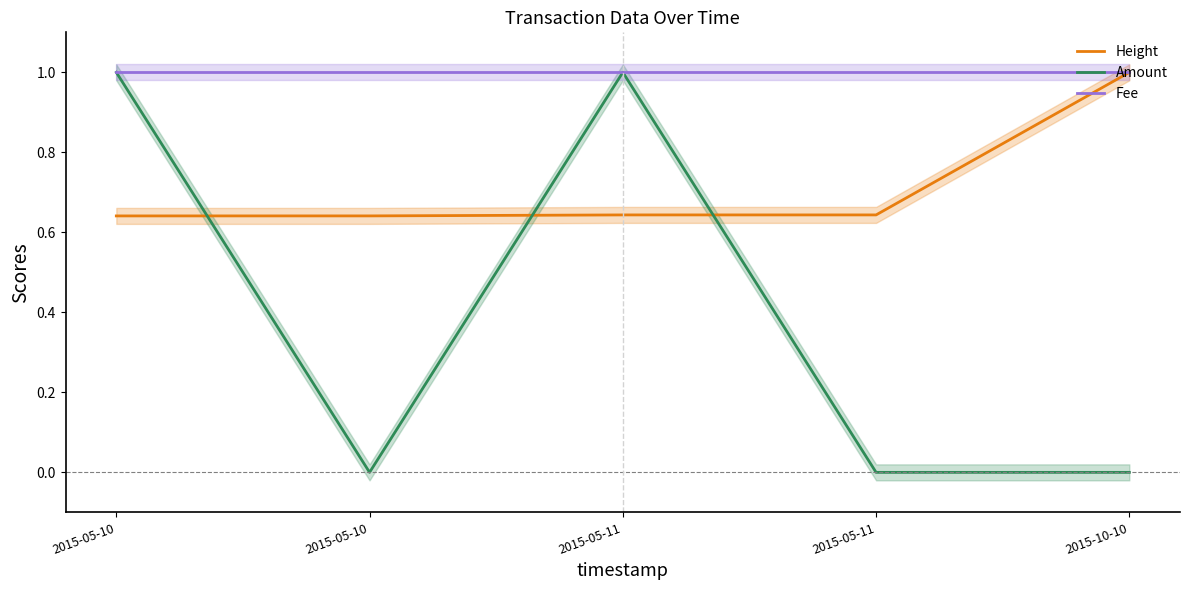

Which label corresponds to the largest value in the chart?

2015-10-10